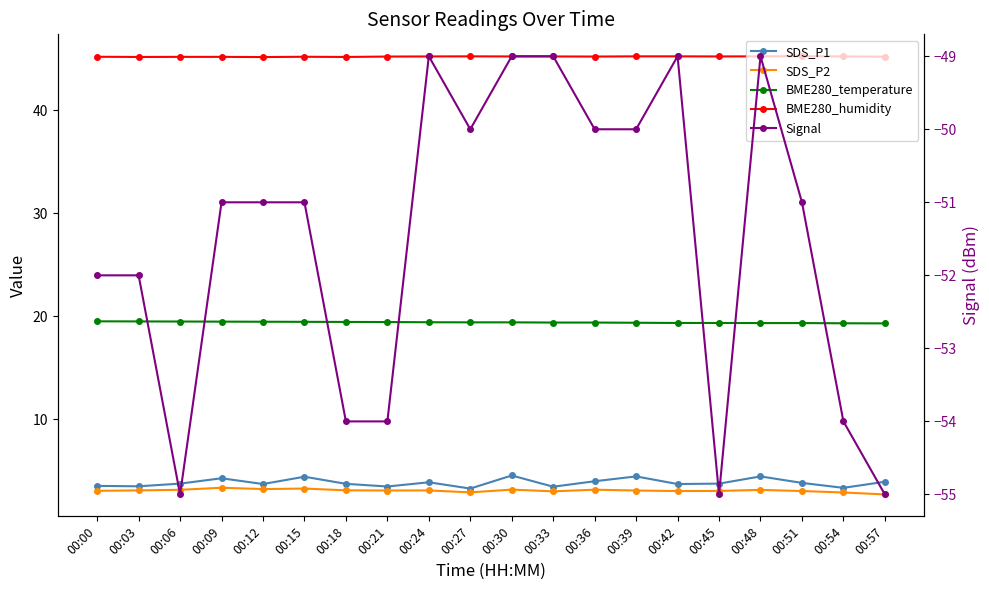

In Signal, how many points are lower than both neighbors (excluding endpoints)?

3